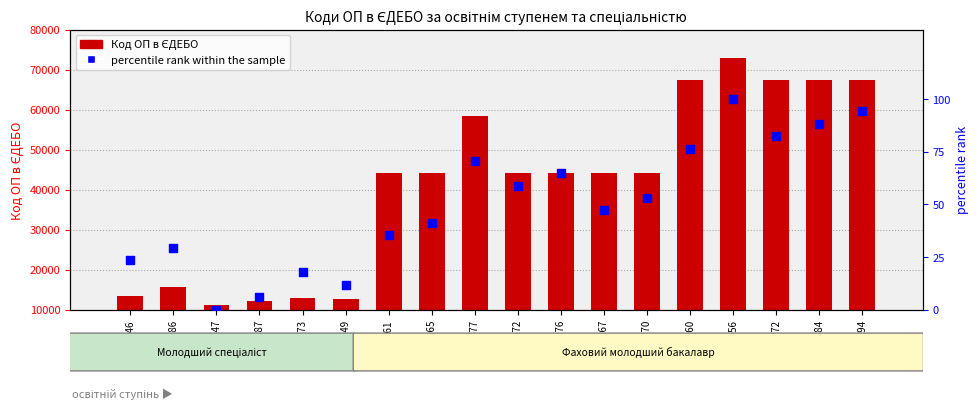

Is the value of percentile rank within the sample at 44076 greater than the value of Код ОП в ЄДЕБО at 44067?

No